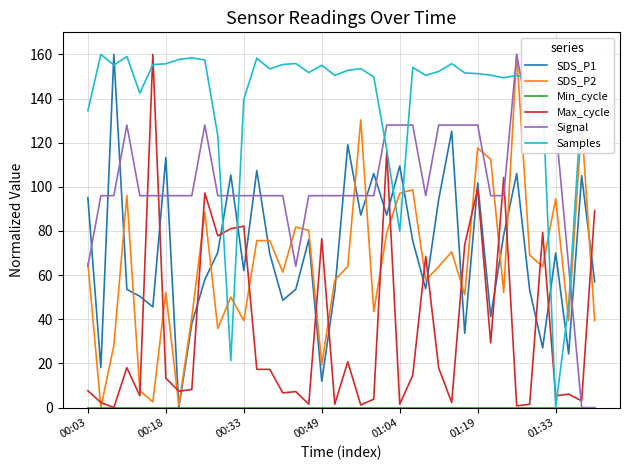

Which series has the largest total across all categories?

Samples